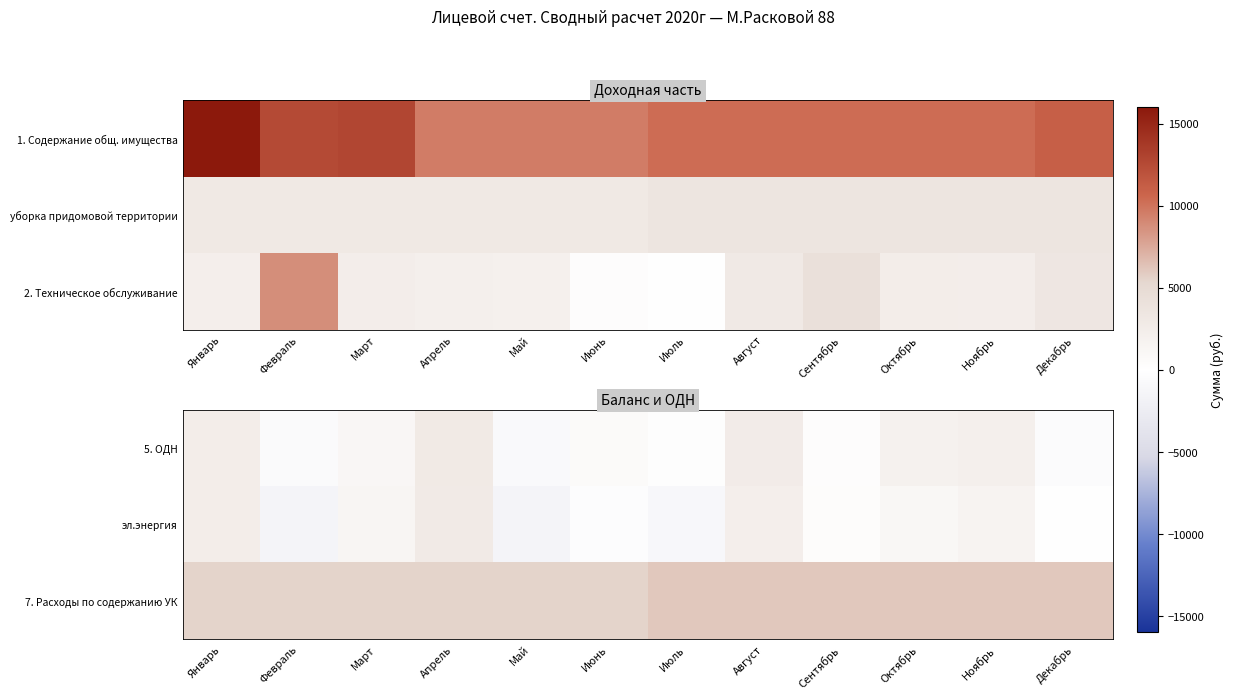

Which label corresponds to the smallest value in the chart?

Май